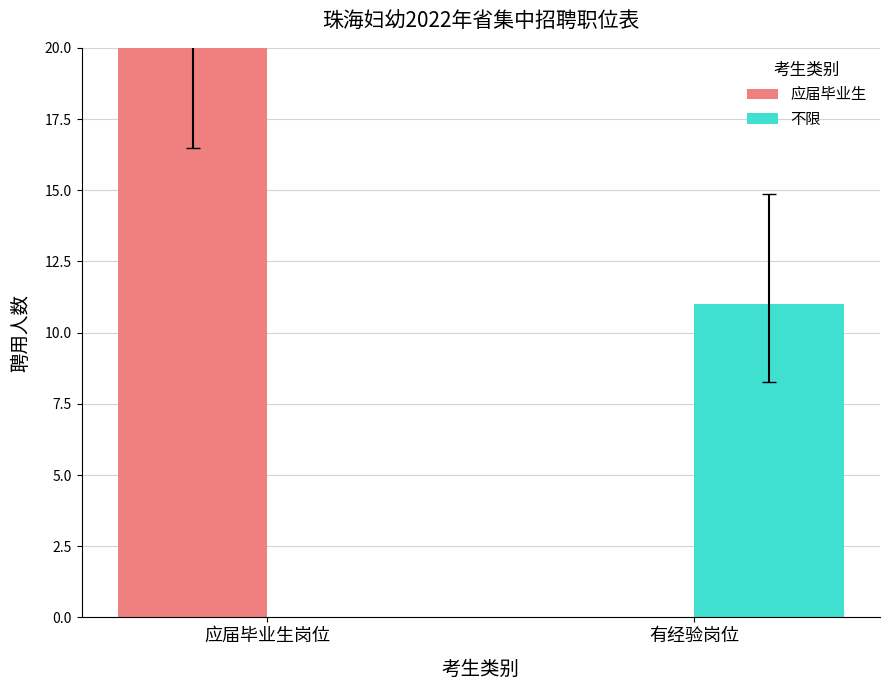

Which series has the widest spread of values?

应届毕业生